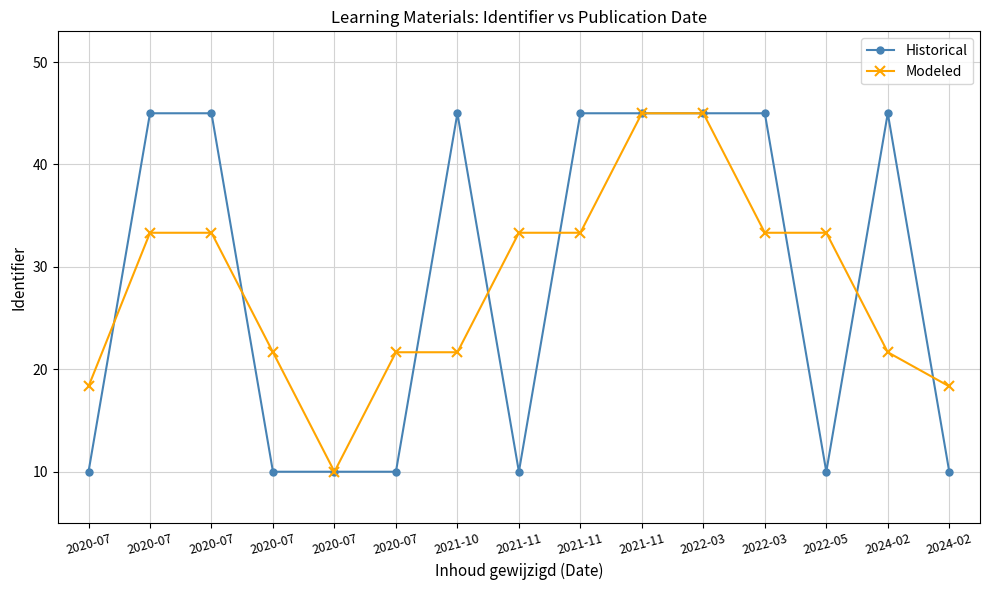

Reading left to right, extract all data points from this chart.

Historical: 2020-07=10.0	2020-07=45.0	2020-07=45.0	2020-07=10.0	2020-07=10.0	2020-07=10.0	2021-10=45.0	2021-11=10.0	2021-11=45.0	2021-11=45.0	2022-03=45.0	2022-03=45.0	2022-05=10.0	2024-02=45.0	2024-02=10.0
Modeled: 2020-07=18.3	2020-07=33.3	2020-07=33.3	2020-07=21.7	2020-07=10.0	2020-07=21.7	2021-10=21.7	2021-11=33.3	2021-11=33.3	2021-11=45.0	2022-03=45.0	2022-03=33.3	2022-05=33.3	2024-02=21.7	2024-02=18.3